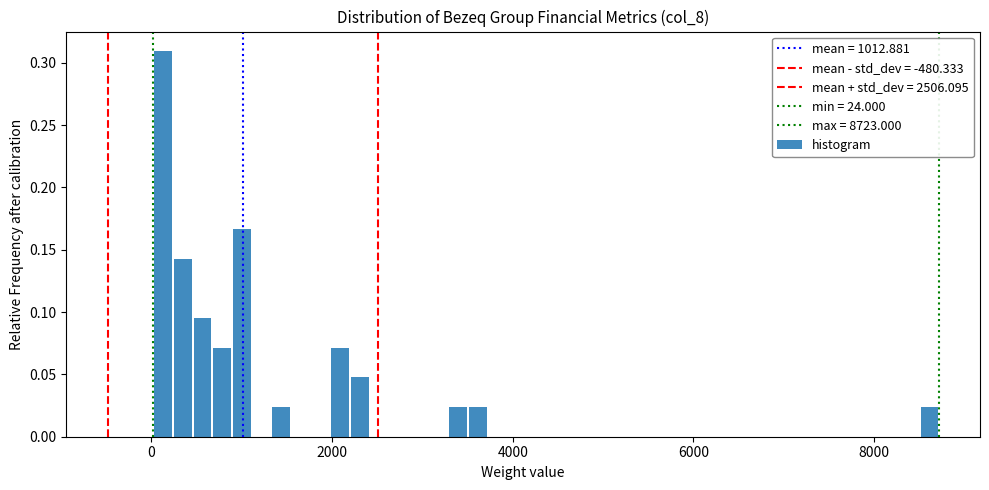

Around what value on the x-axis is the tallest bar? Give the approximate position of its centre, as read against the axis.

200